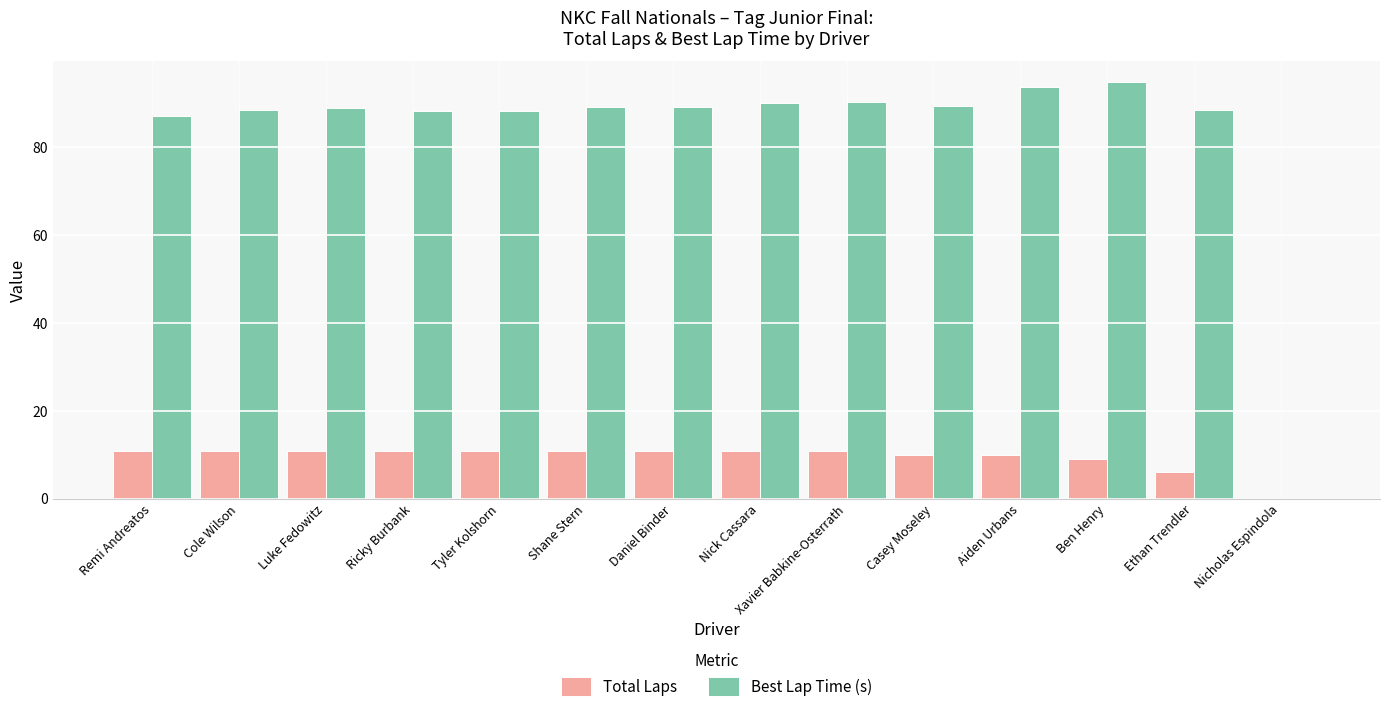

What is the total value across all series at Aiden Urbans?

103.7